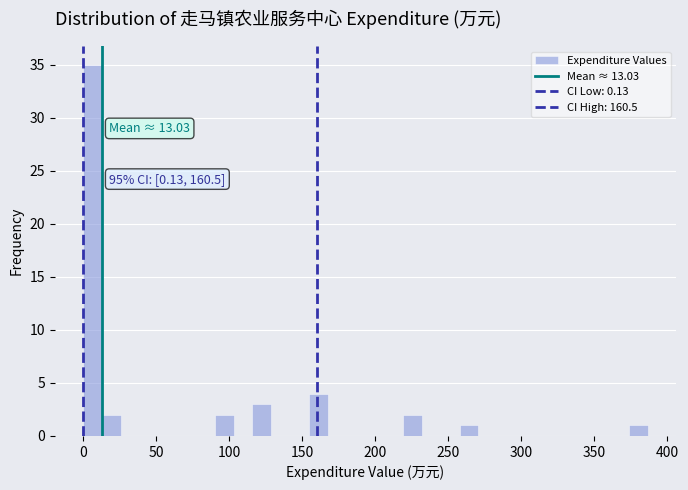

Read against the x-axis, roughly where is the centre of the tallest bar?

5